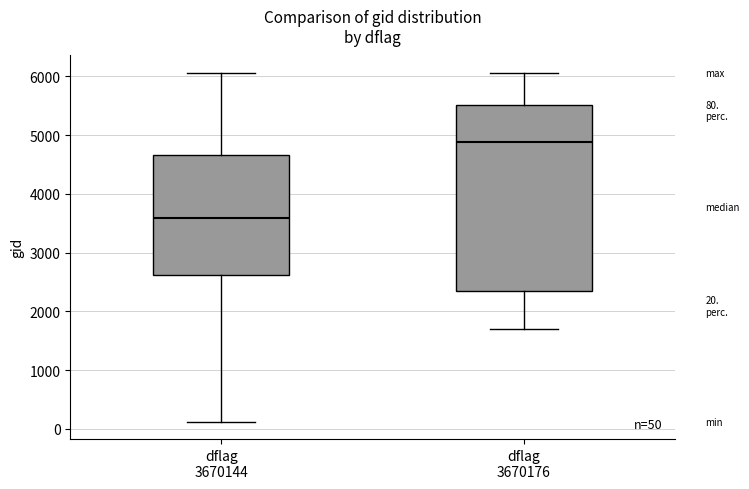

Which box has the lowest median line?

dflag 3670144